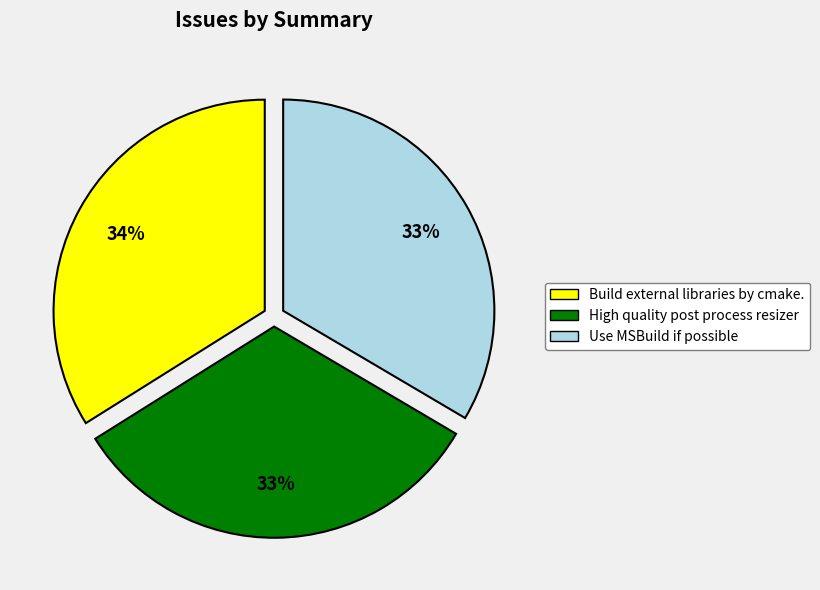

Do High quality post process resizer and Build external libraries by cmake. together represent more than half of the pie?

Yes